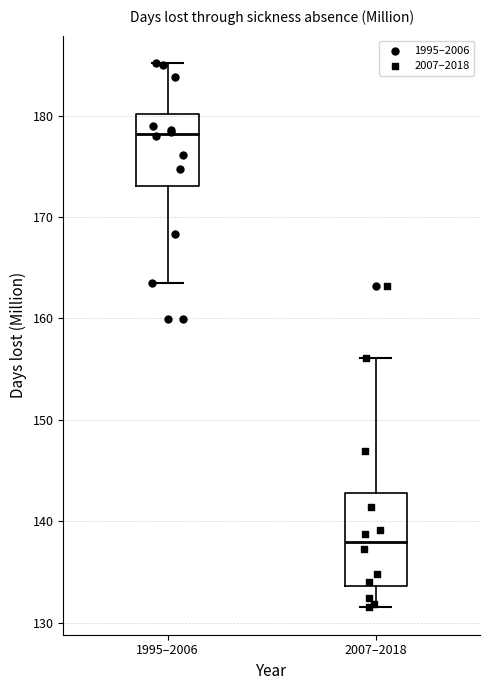

Reading left to right, transcribe this box plot: for each box, give where its median line is, the range the box spans, and where its two whiskers end, as read against the y-axis. The values are not printed on the chart, so give them approximately, as read against the axis.

1995–2006: median 178, box 173 to 180, whiskers 164 to 185
2007–2018: median 138, box 134 to 143, whiskers 132 to 156